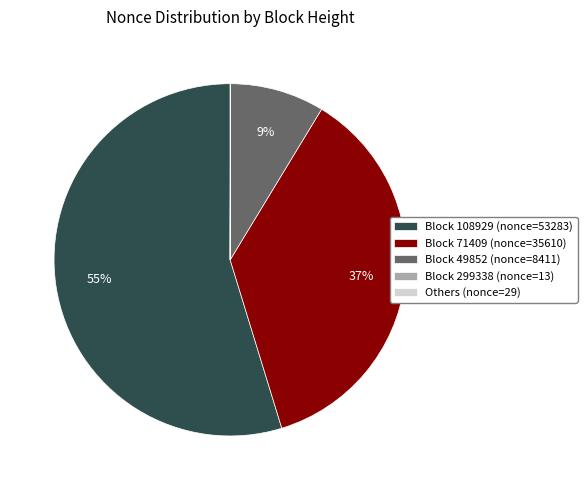

Which slice represents more than half of the pie?

Block 108929 (nonce=53283)